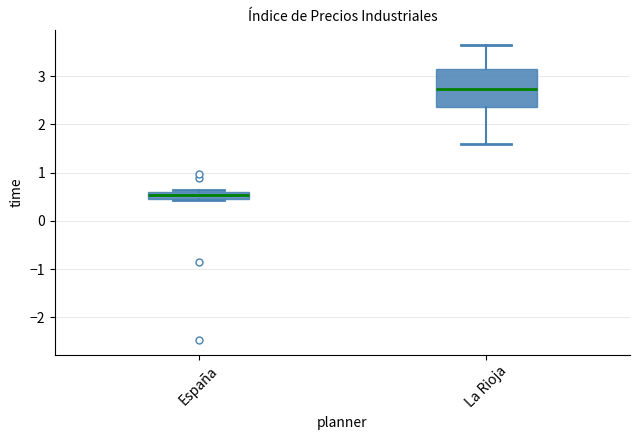

Where does the median line of the box for La Rioja sit on the y-axis? The values are not printed on the chart, so give them approximately, as read against the axis.

2.7